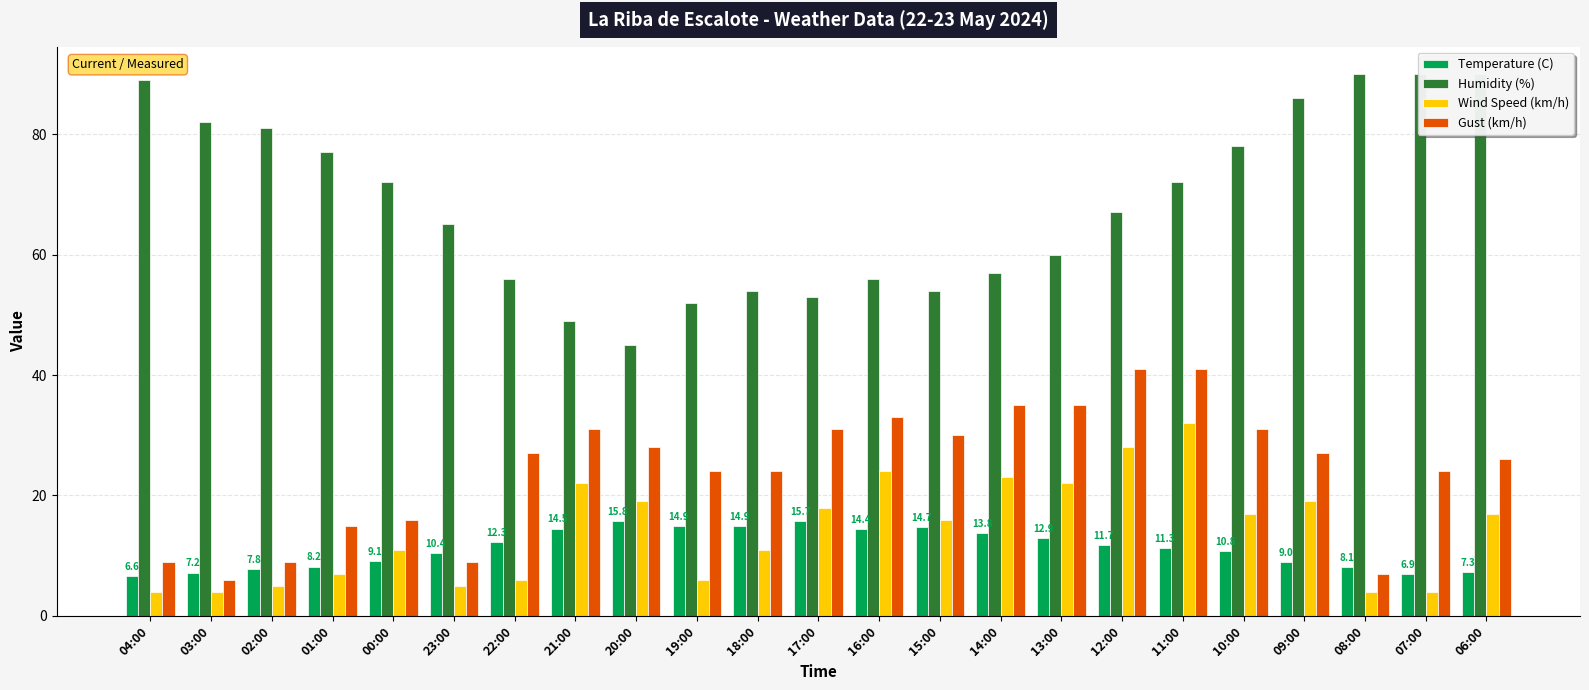

What position from the right is 11:00?

6